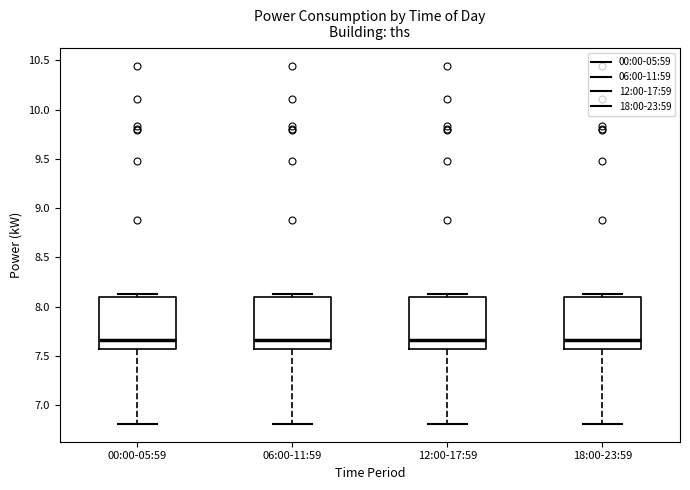

Reading left to right, read every box against the y-axis: the position of its median line, the range the box covers, and the ends of its whiskers. The values are not printed on the chart, so give them approximately, as read against the axis.

00:00-05:59: median 7.65, box 7.55 to 8.10, whiskers 6.80 to 8.15
06:00-11:59: median 7.65, box 7.55 to 8.10, whiskers 6.80 to 8.15
12:00-17:59: median 7.65, box 7.55 to 8.10, whiskers 6.80 to 8.15
18:00-23:59: median 7.65, box 7.55 to 8.10, whiskers 6.80 to 8.15